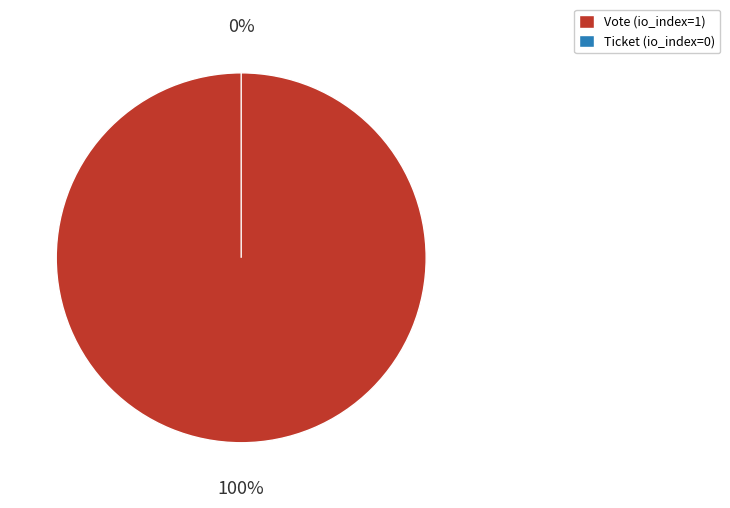

To the nearest percent, what is the difference between the Vote and Ticket slice percentages?

100%